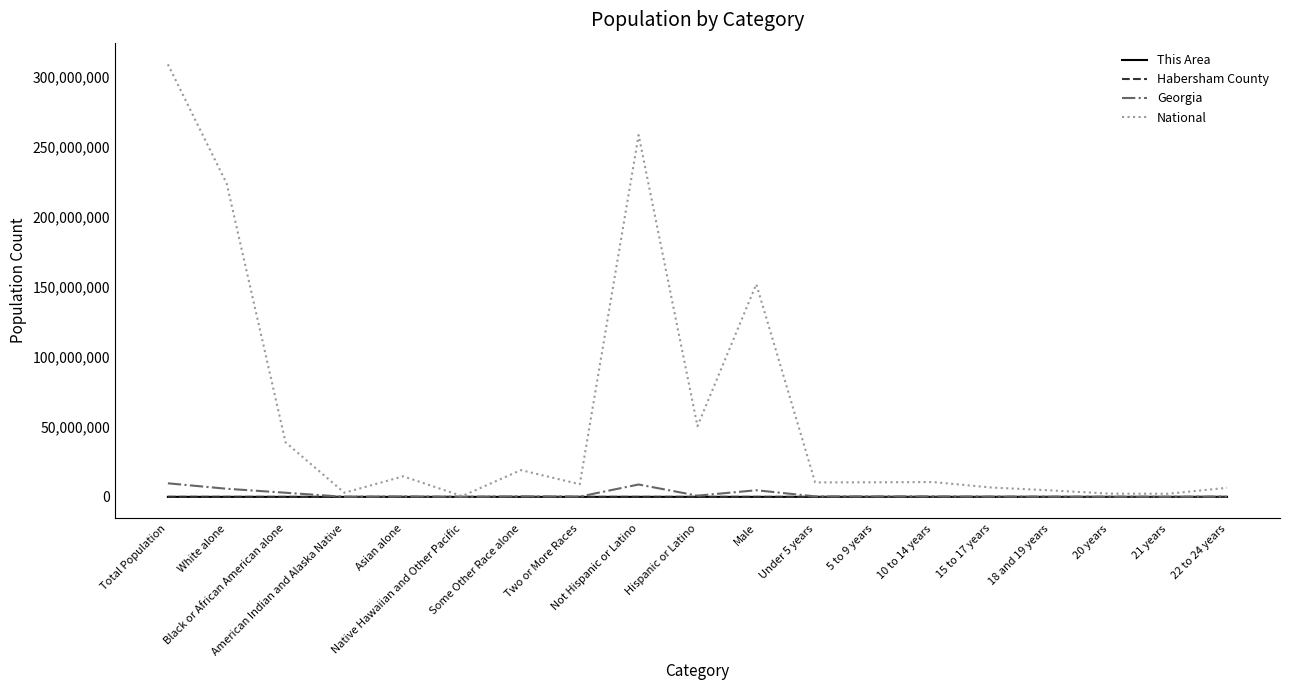

Which series has the widest spread of values?

National